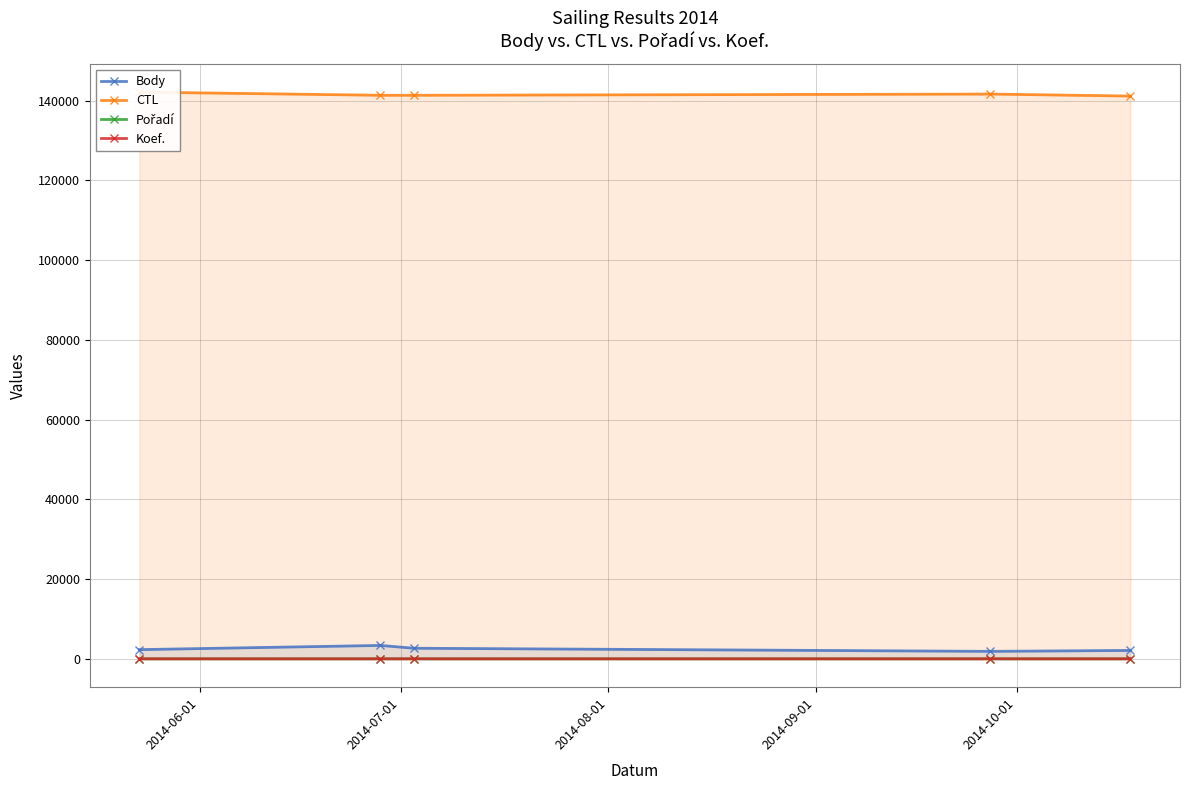

What value does the CTL series have at 2014-06-01, to the nearest 100?

142100